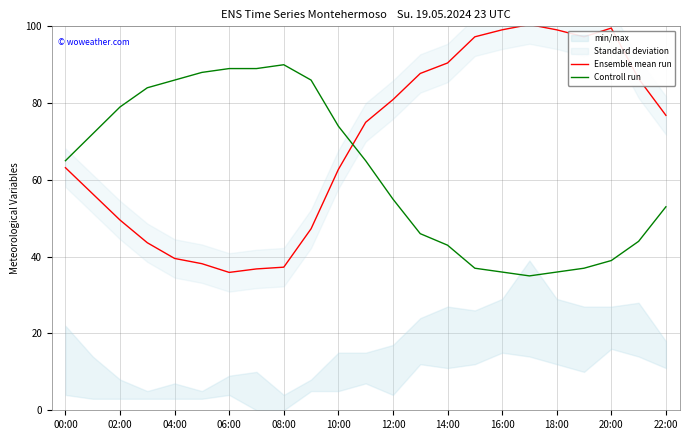

Reading left to right, extract all data points from this chart.

Ensemble mean run: 63.2	56.4	49.5	43.6	39.5	38.2	35.9	36.8	37.3	47.3	62.7	75.0	80.9	87.7	90.5	97.3	99.1	100.5	99.1	97.3	99.5	86.4	76.8
Controll run: 65.0	72.0	79.0	84.0	86.0	88.0	89.0	89.0	90.0	86.0	74.0	65.0	55.0	46.0	43.0	37.0	36.0	35.0	36.0	37.0	39.0	44.0	53.0